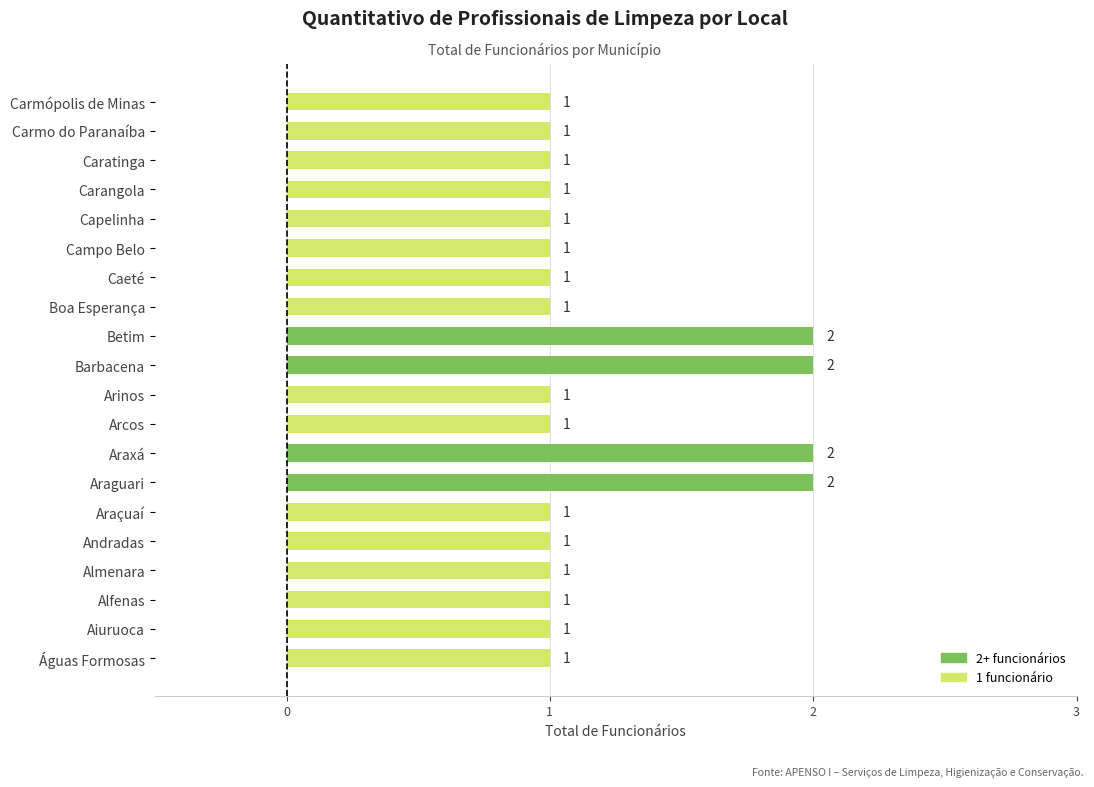

Count the values in the range 1 to 2.

20